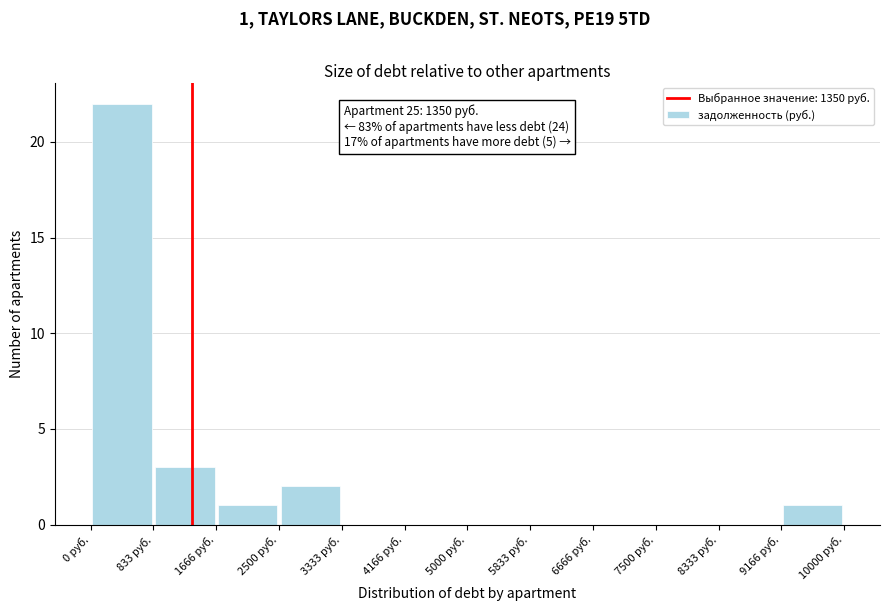

Which range on the x-axis has the tallest bar?

0 to 800